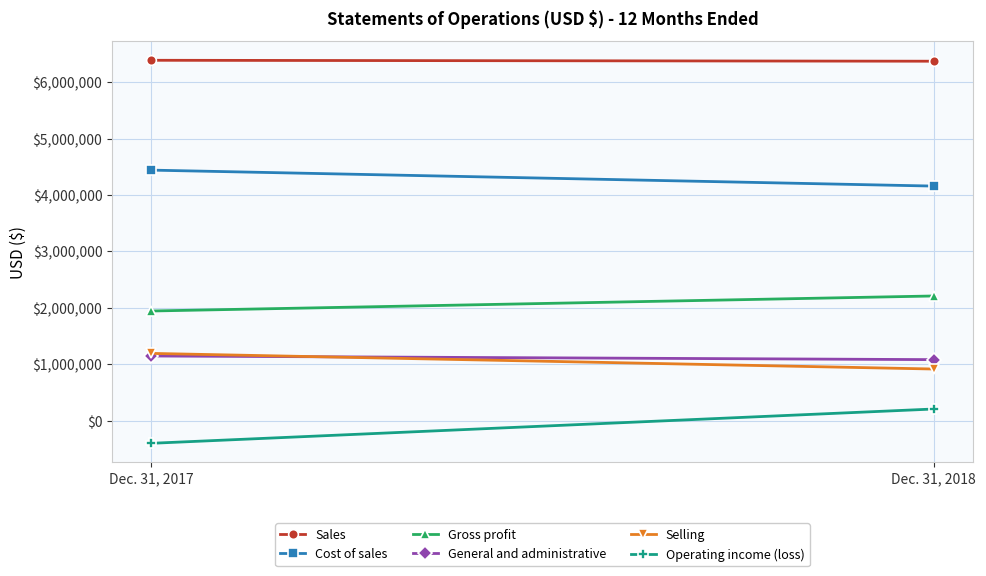

At which category is the sum across all series the highest?

Dec. 31, 2018